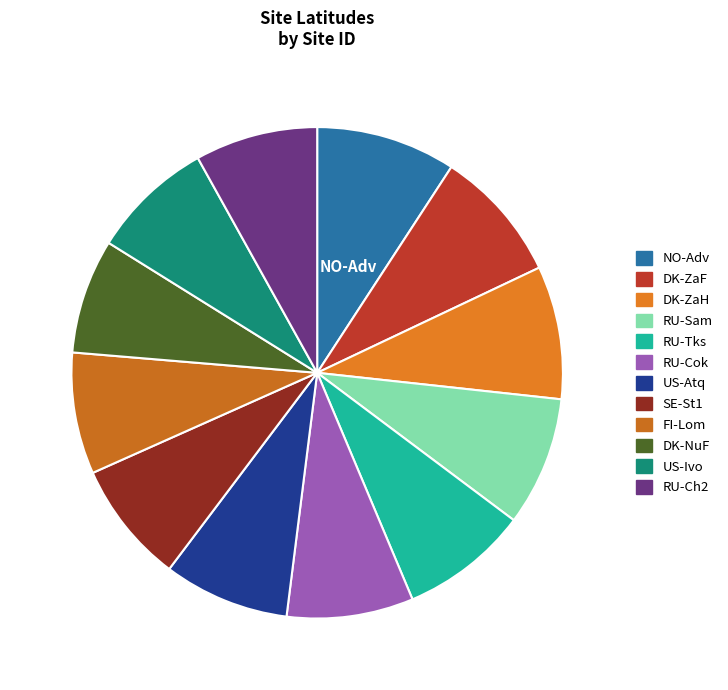

To the nearest percent, what is the average slice percentage?

8%